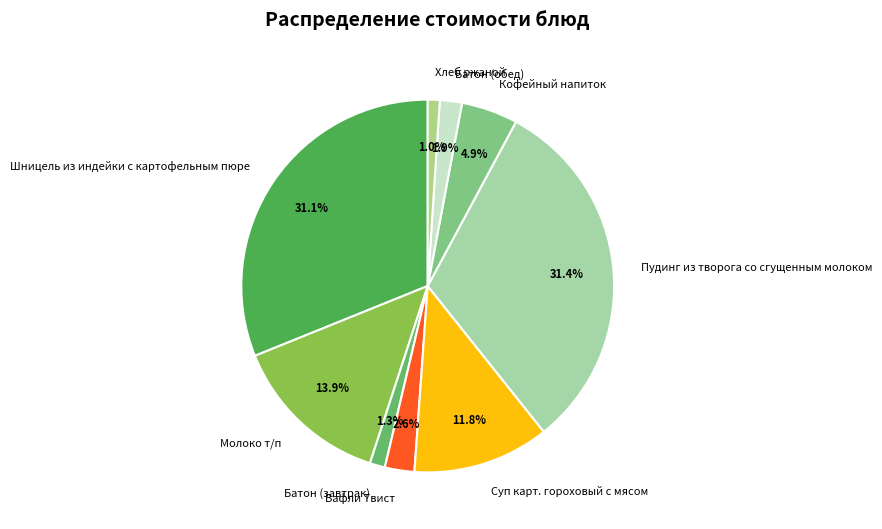

Is the sum of Молоко т/п and Вафли Твист greater than half?

No